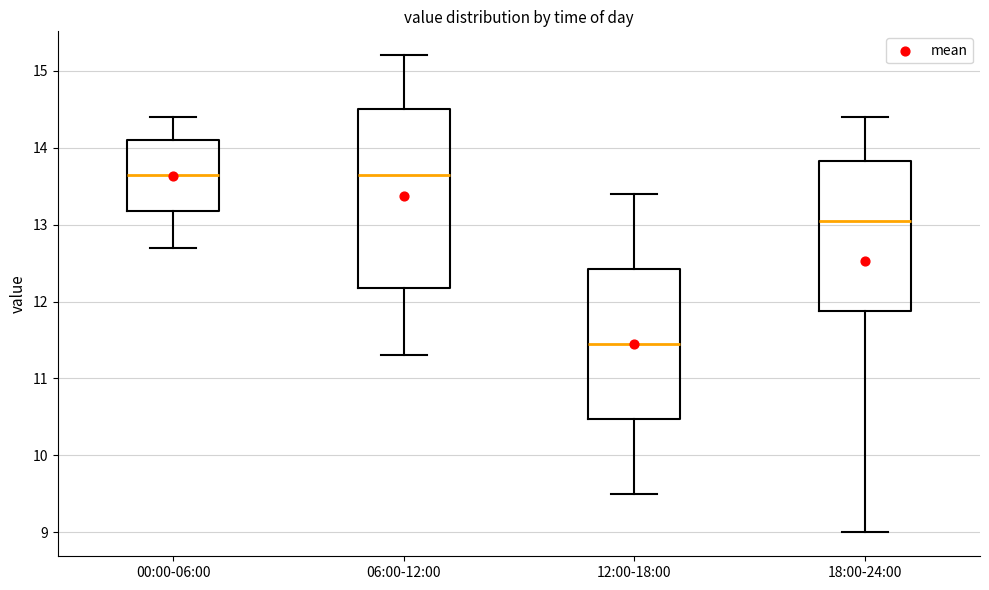

Where does the lower whisker of the box for 18:00-24:00 end on the y-axis? The values are not printed on the chart, so give them approximately, as read against the axis.

9.0